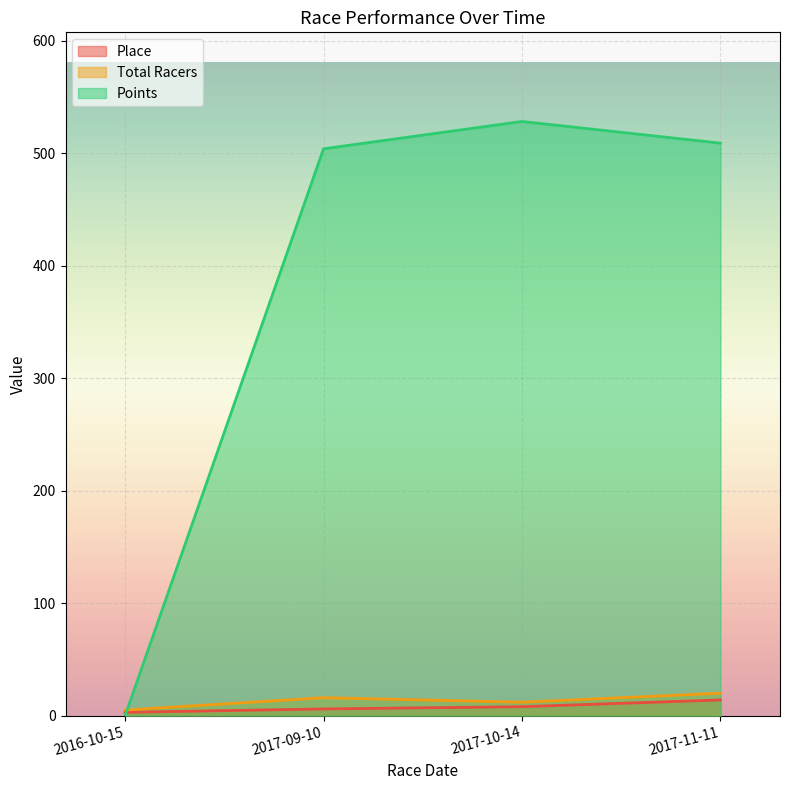

True or false: Total Racers and Place cross at least once.

False